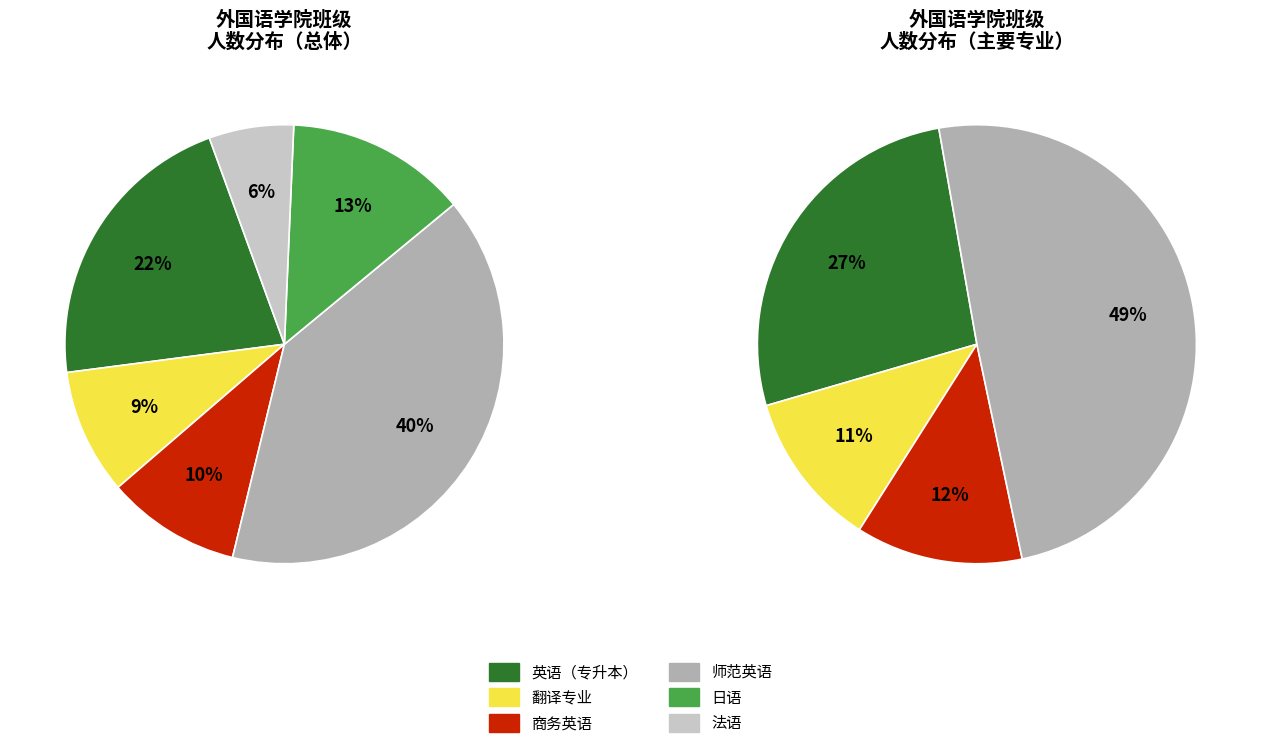

The 18法语1班 slice represents 1% of the pie. True or false?

False